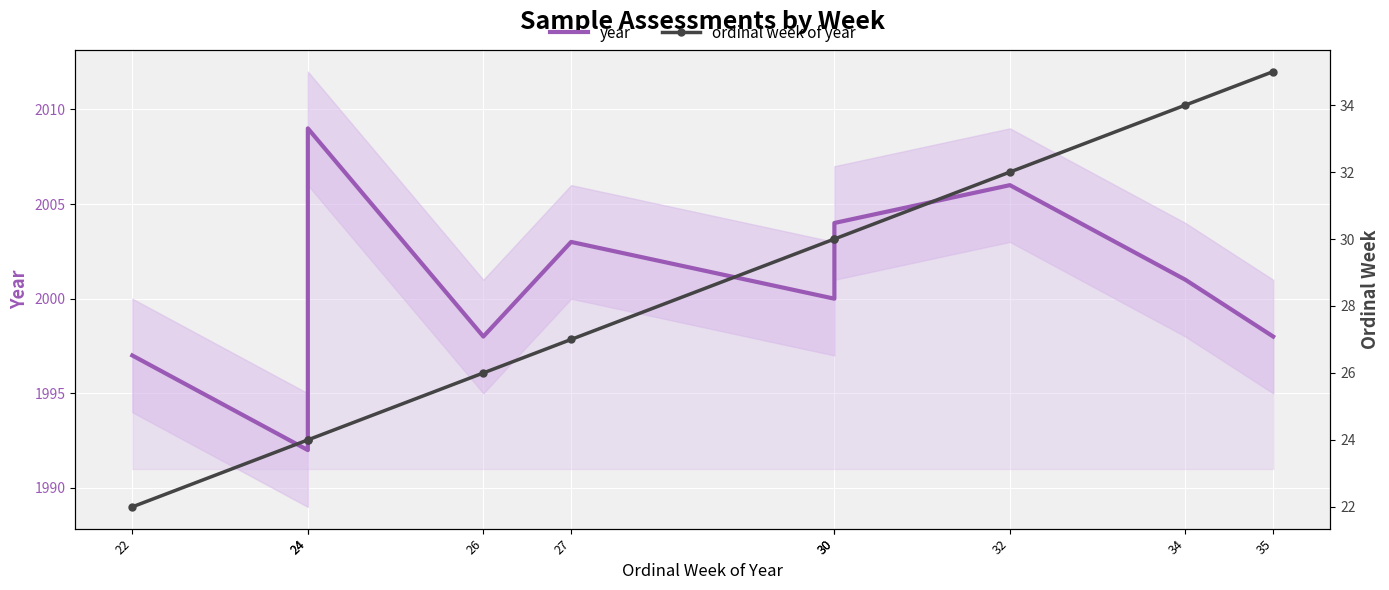

Rank the series at 27 from lowest to highest value.

ordinal week of year, year